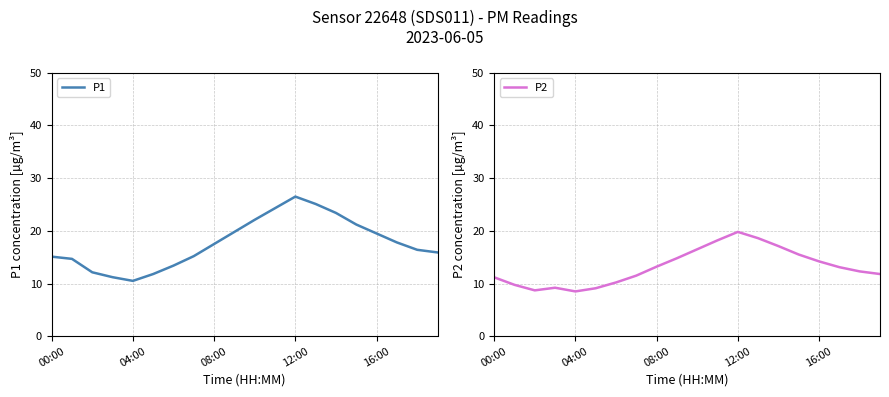

What is the approximate value of P2 at 19?

11.8